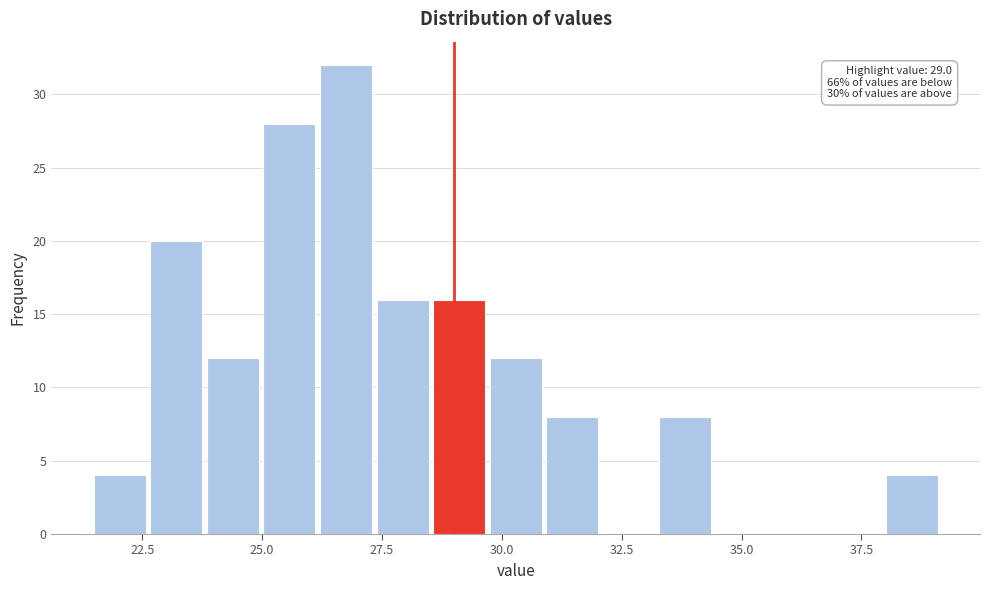

Around what value on the x-axis is the tallest bar? Give the approximate position of its centre, as read against the axis.

27.0